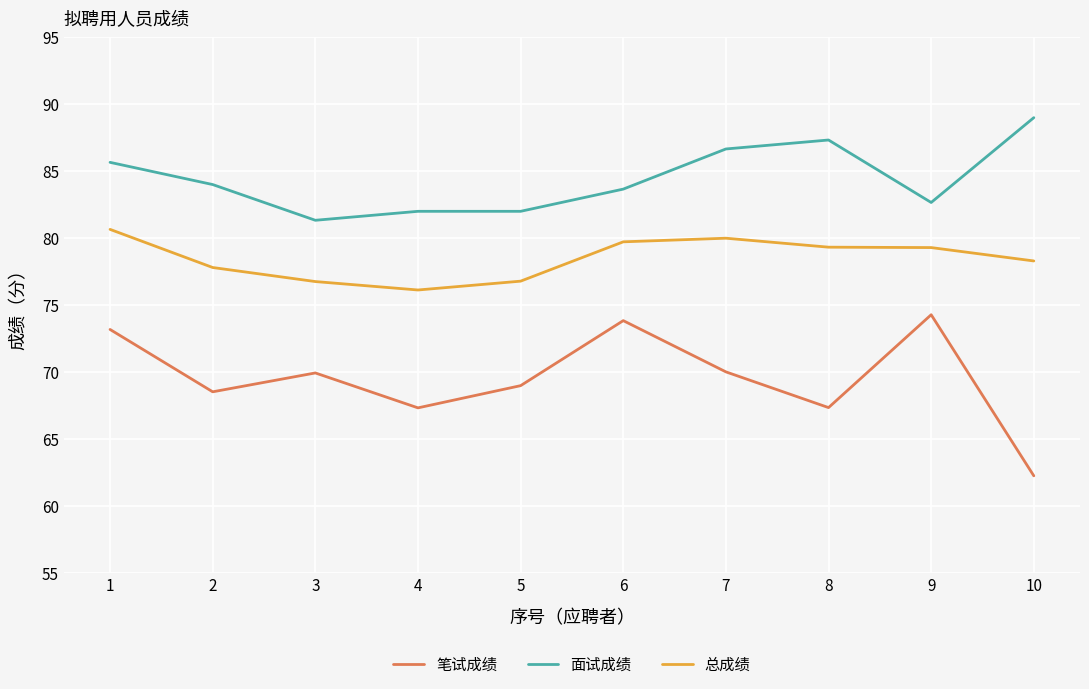

True or false: 笔试成绩 and 总成绩 intersect in this chart.

False